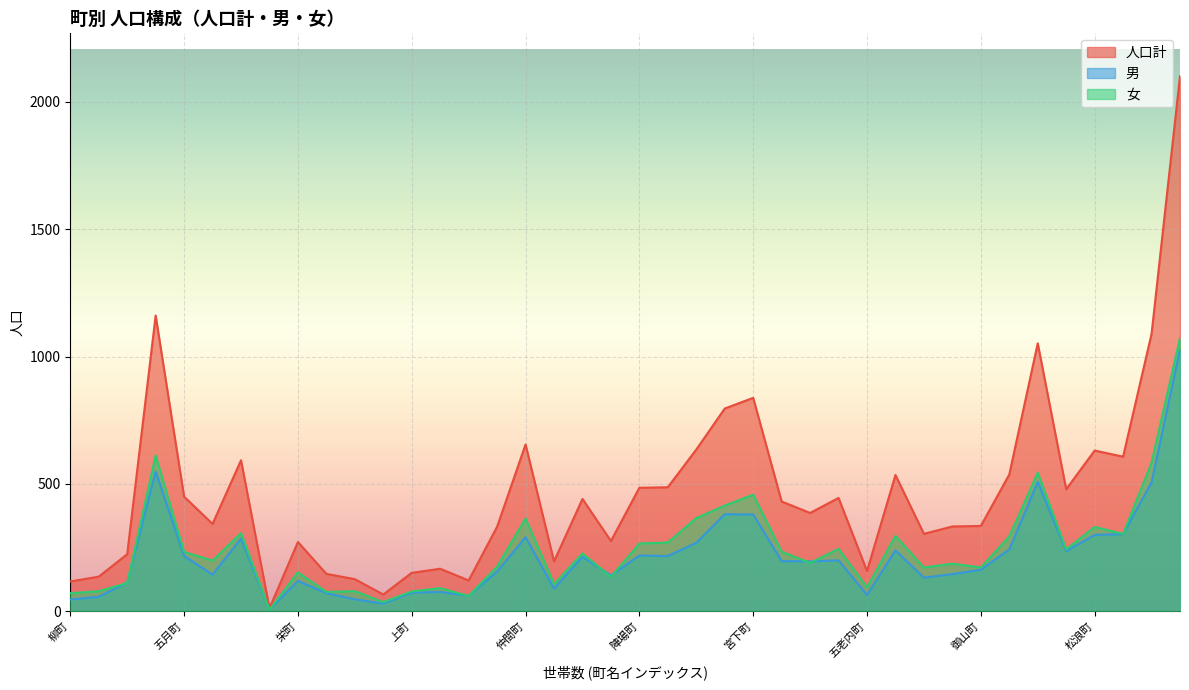

What is the total value across all series at 豊田町?

664